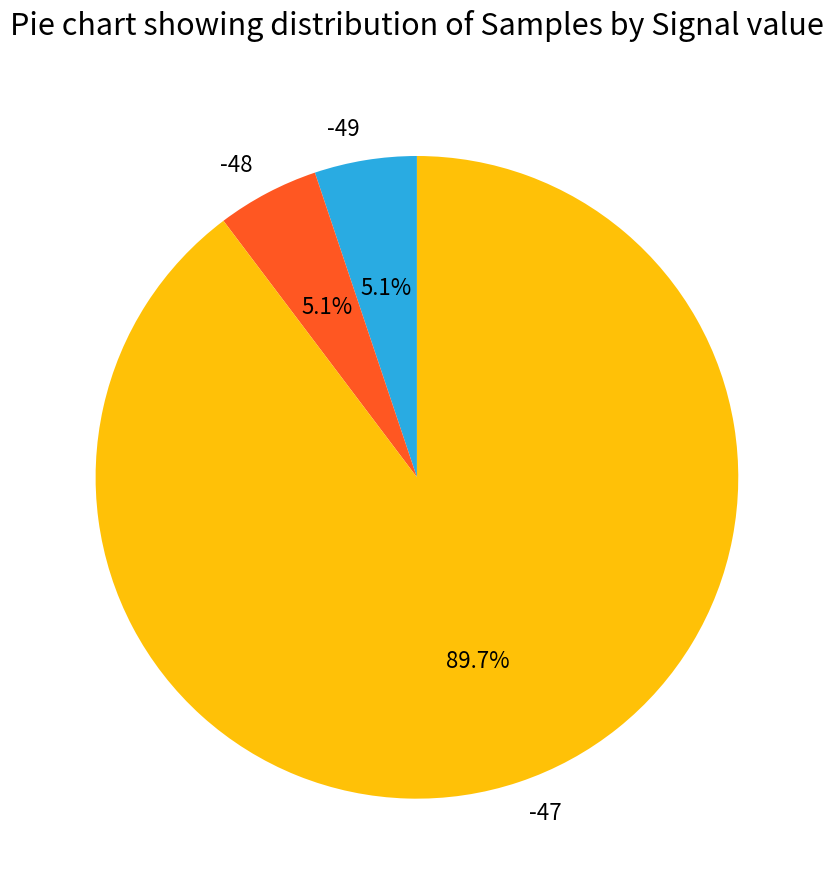

How many segments does this pie chart have?

3